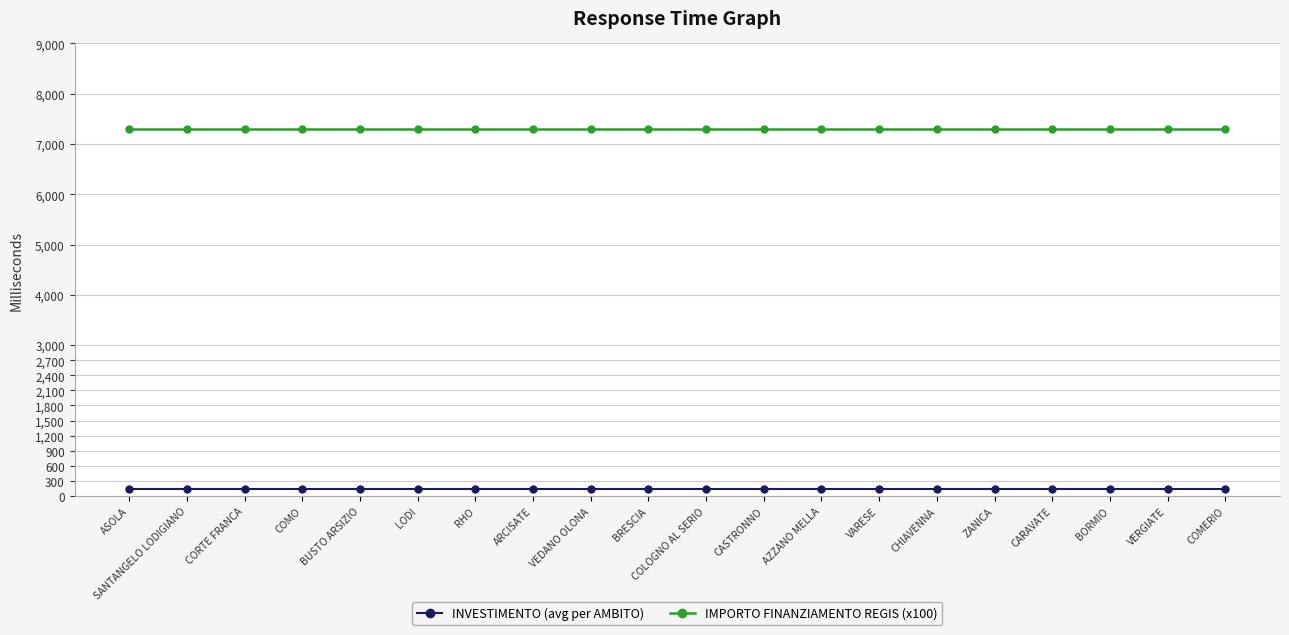

What is the total value across all series at COMERIO?

7441